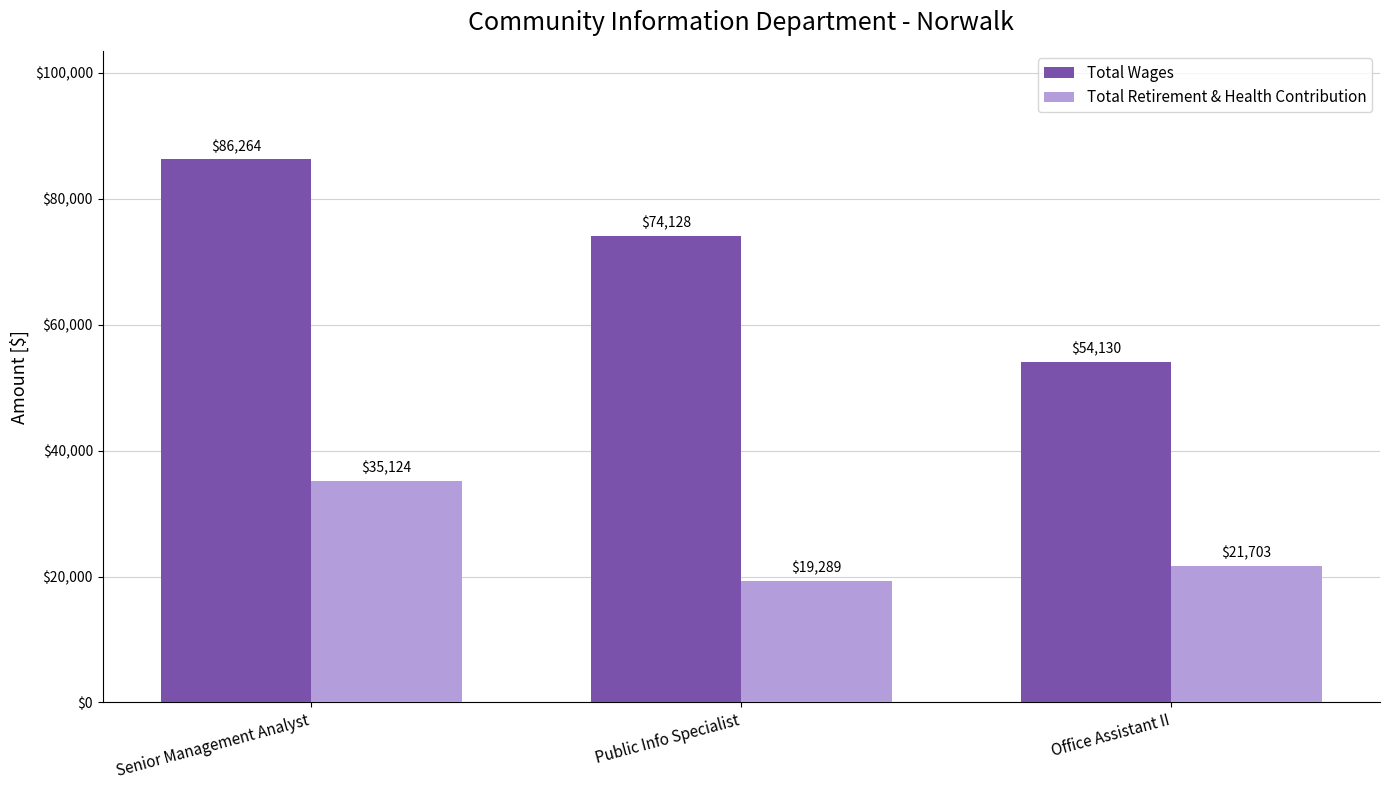

At which label does Total Wages first exceed 74128?

Senior Management Analyst